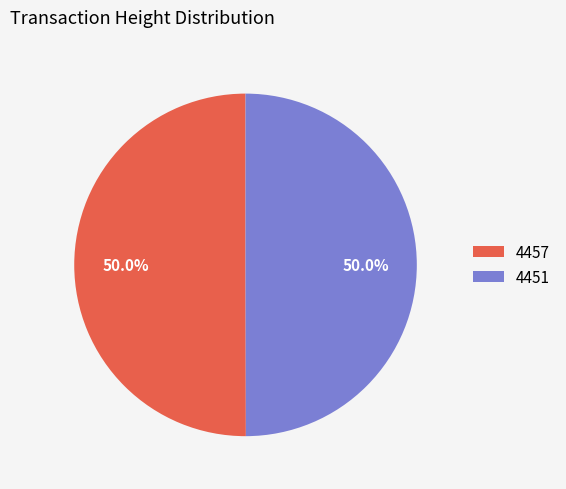

What is the ratio of the value at 4457 to the value at 4451?

1.0